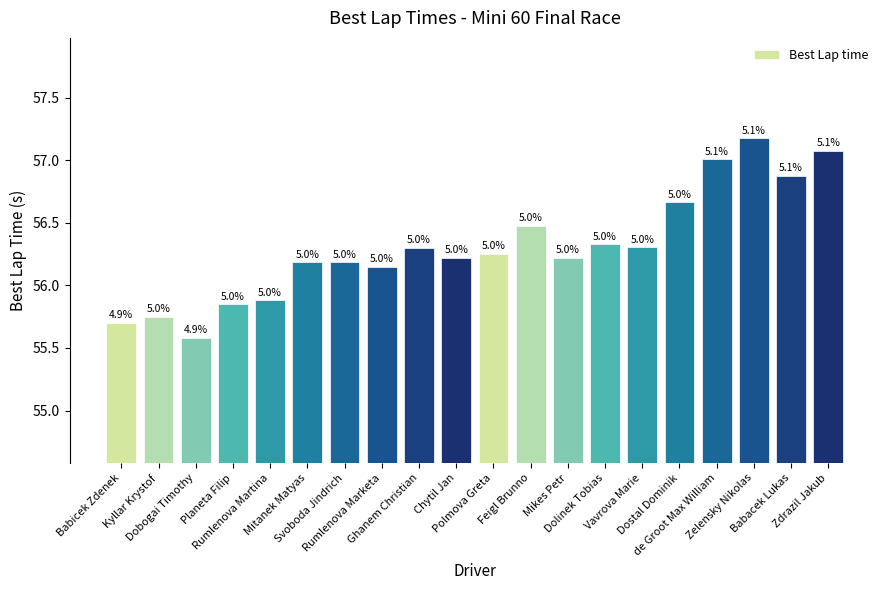

Are the bars horizontal?

No